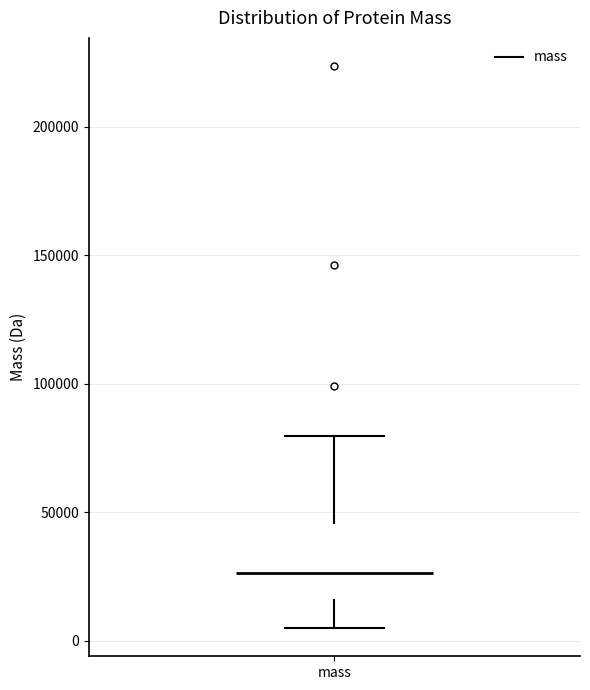

Read this box plot against the y-axis: the position of the median line, the range covered by the box, and the ends of both whiskers. The values are not printed on the chart, so give them approximately, as read against the axis.

median 25000, box 15000 to 45000, whiskers 5000 to 80000